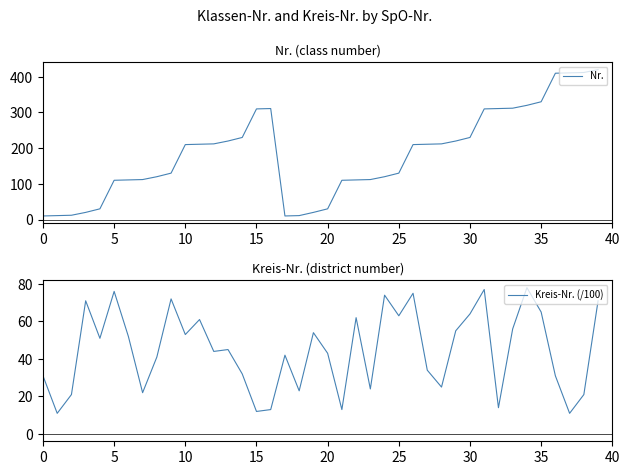

What is the sum of the Nr. values at 23 and 37?

523